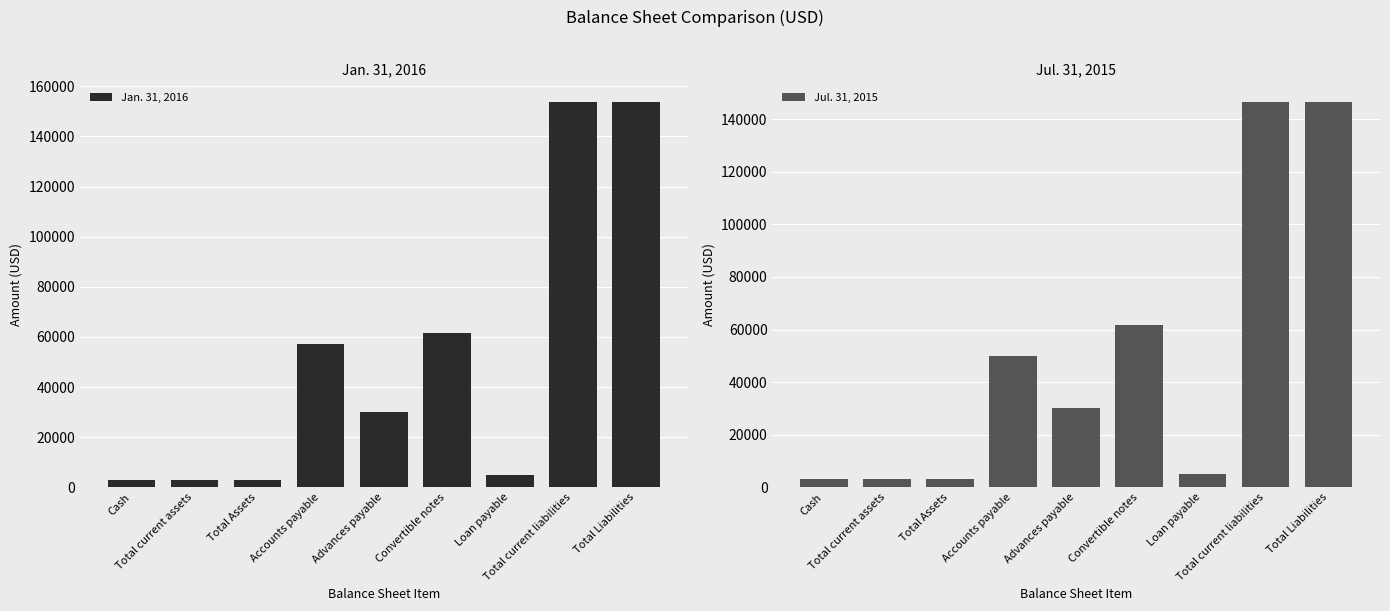

Does the chart contain any negative values?

No